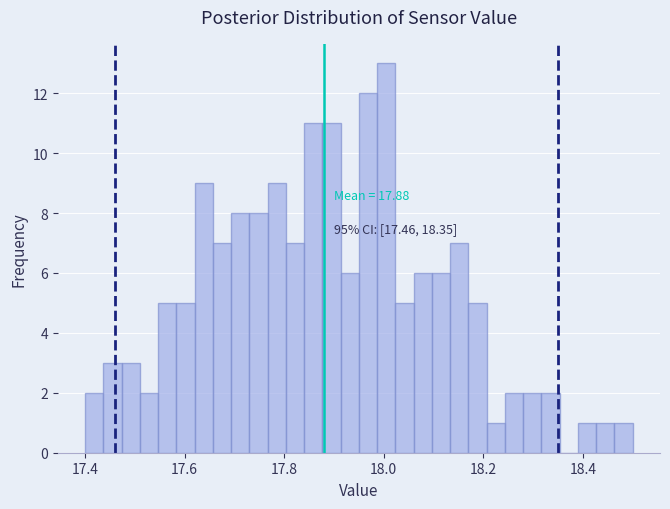

Read against the x-axis, roughly where is the centre of the tallest bar?

18.00